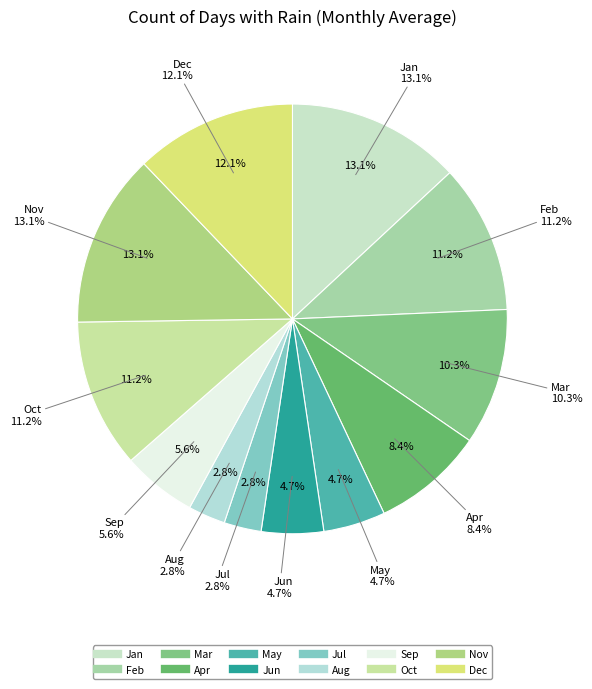

To the nearest percent, what is the difference between the Sep and Dec slice percentages?

7%